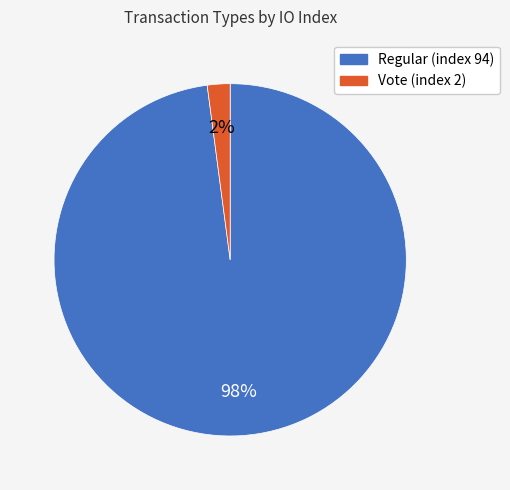

Is it true that Vote (index 2) is 2% of the pie?

True